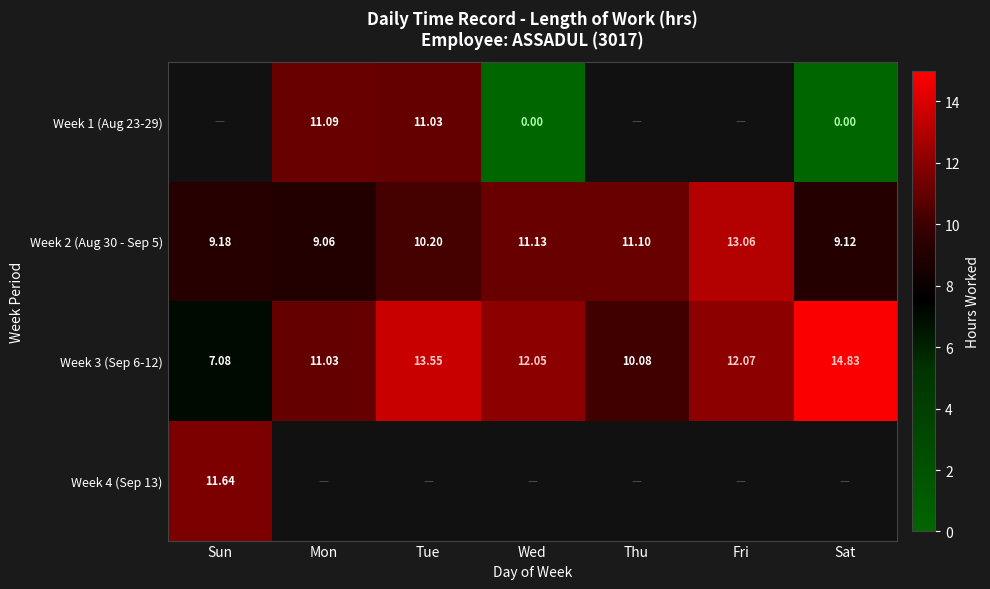

Count the number of data series in this chart.

4